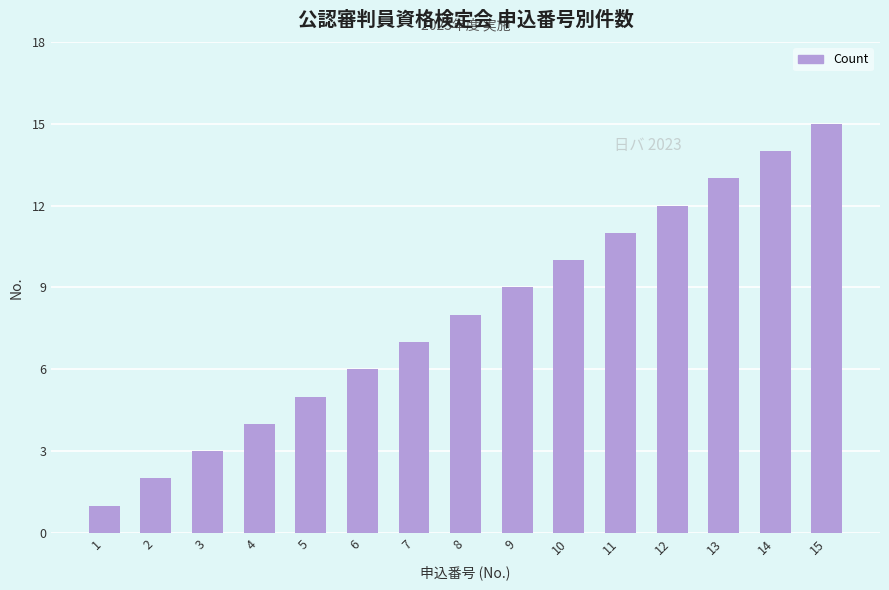

What is the smallest value displayed?

1